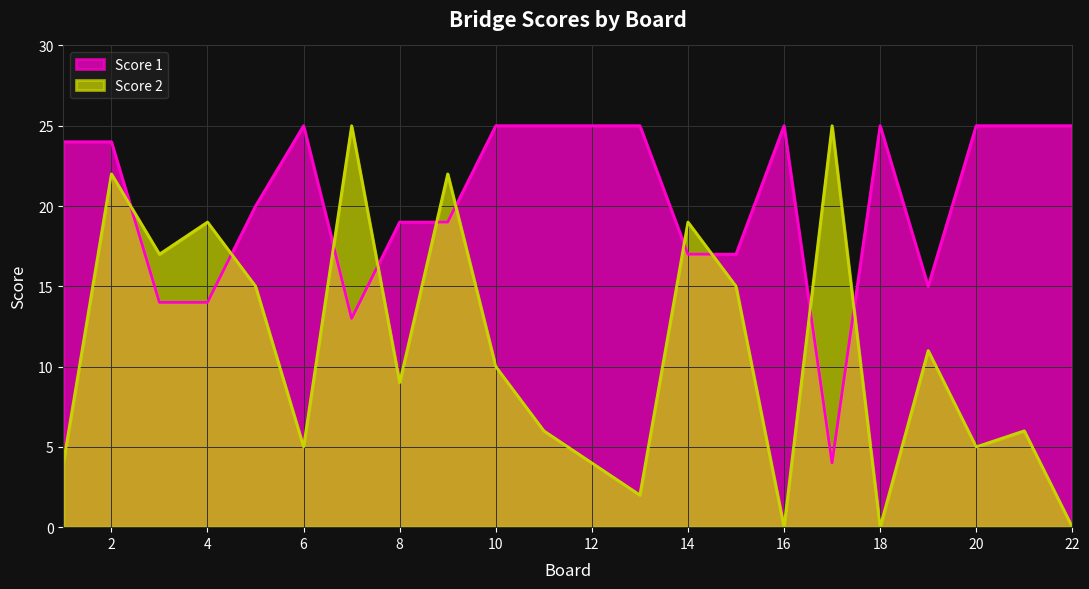

Which series has the largest total across all categories?

Score 1